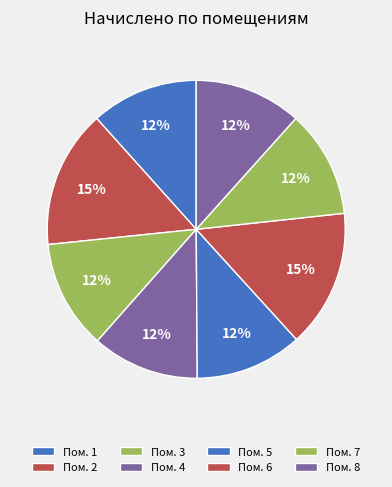

How many segments does this pie chart have?

8